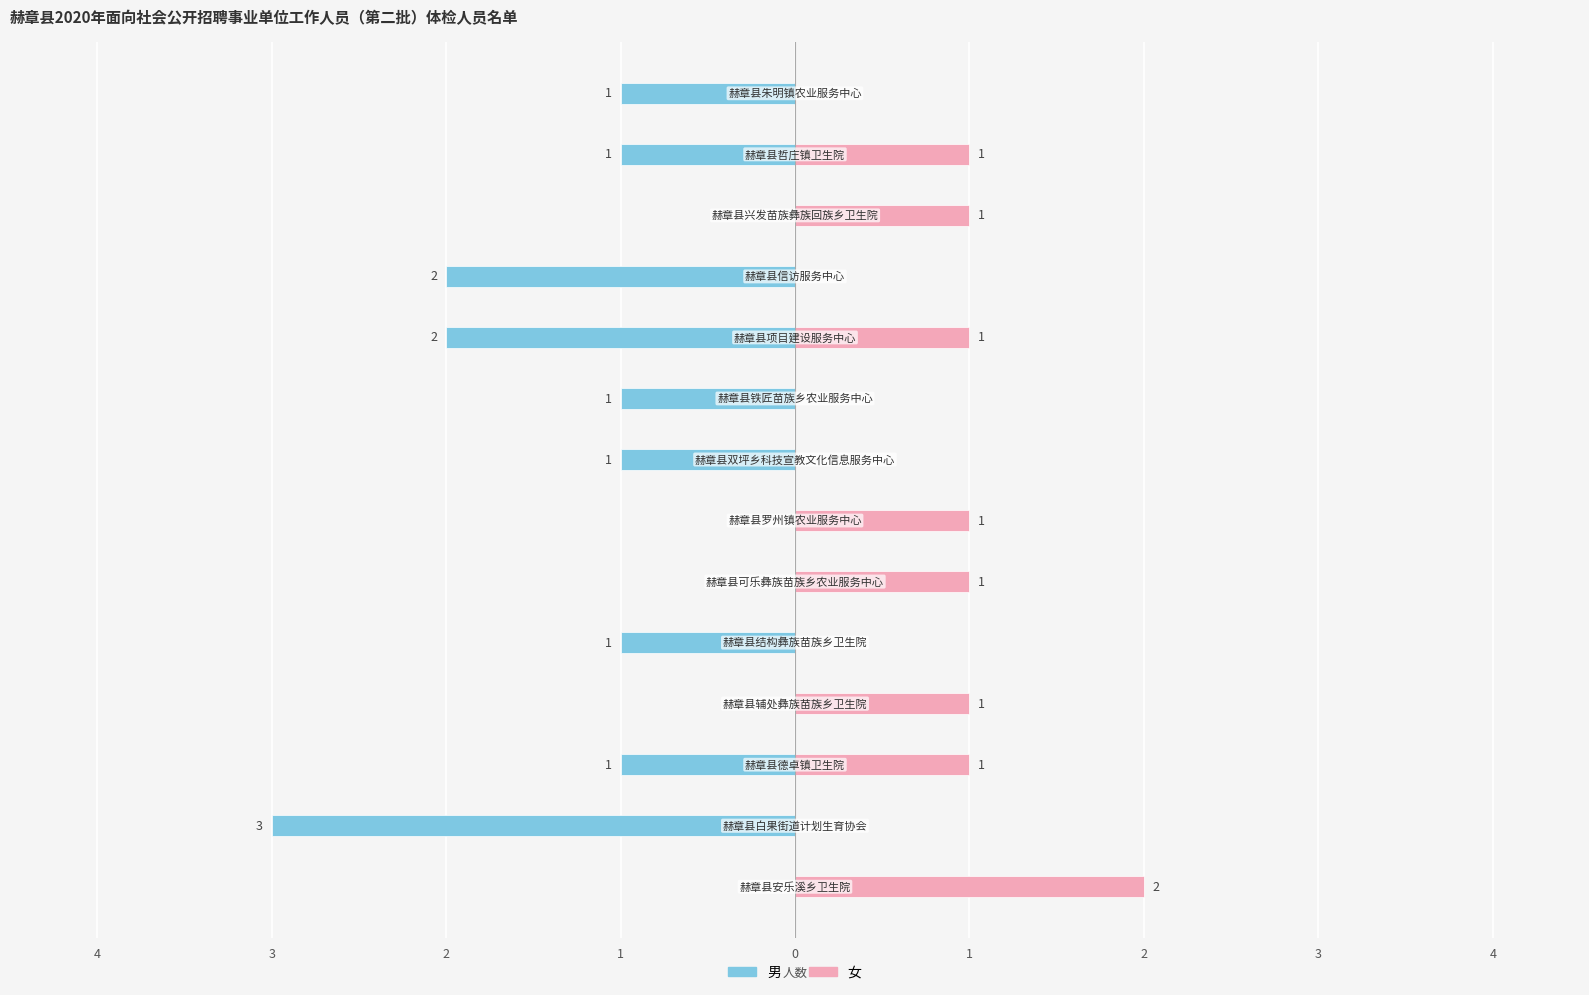

How many negative values does the 男 series have?

9